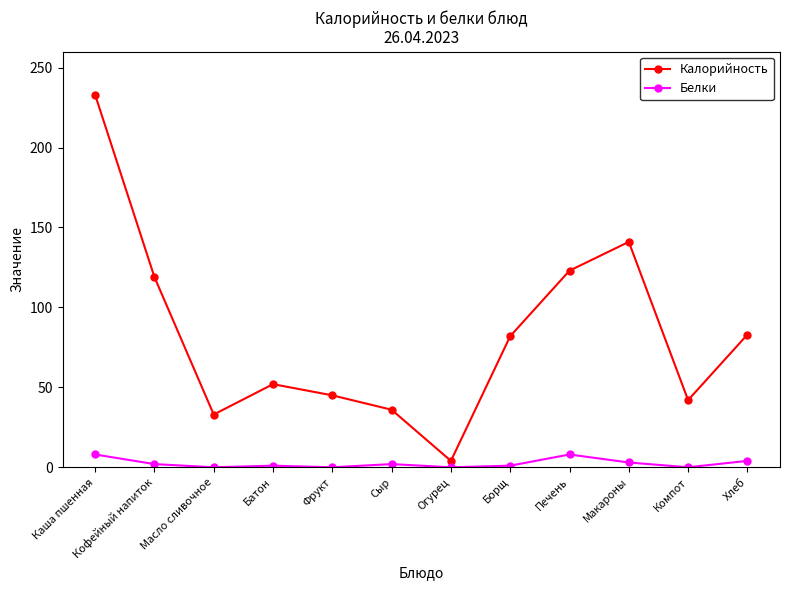

At which category does the chart reach its peak across all series?

Каша пшенная